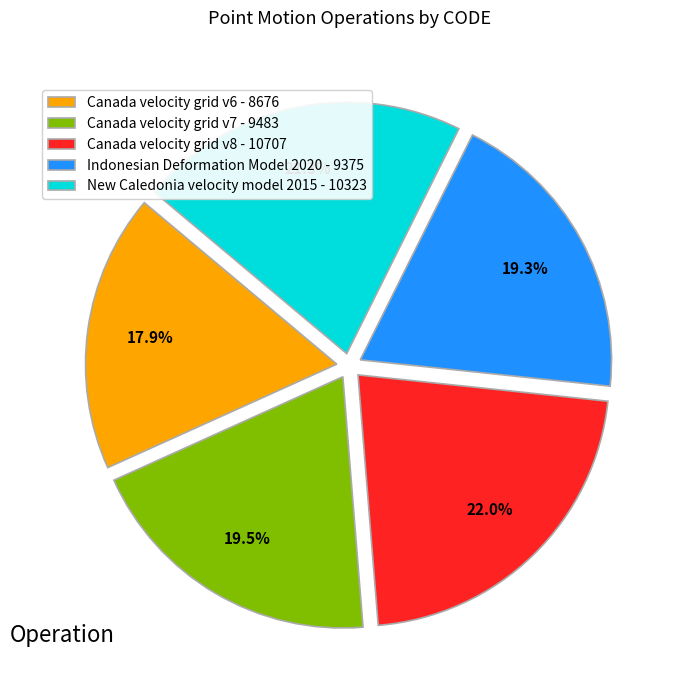

Is there a majority slice in this chart?

No